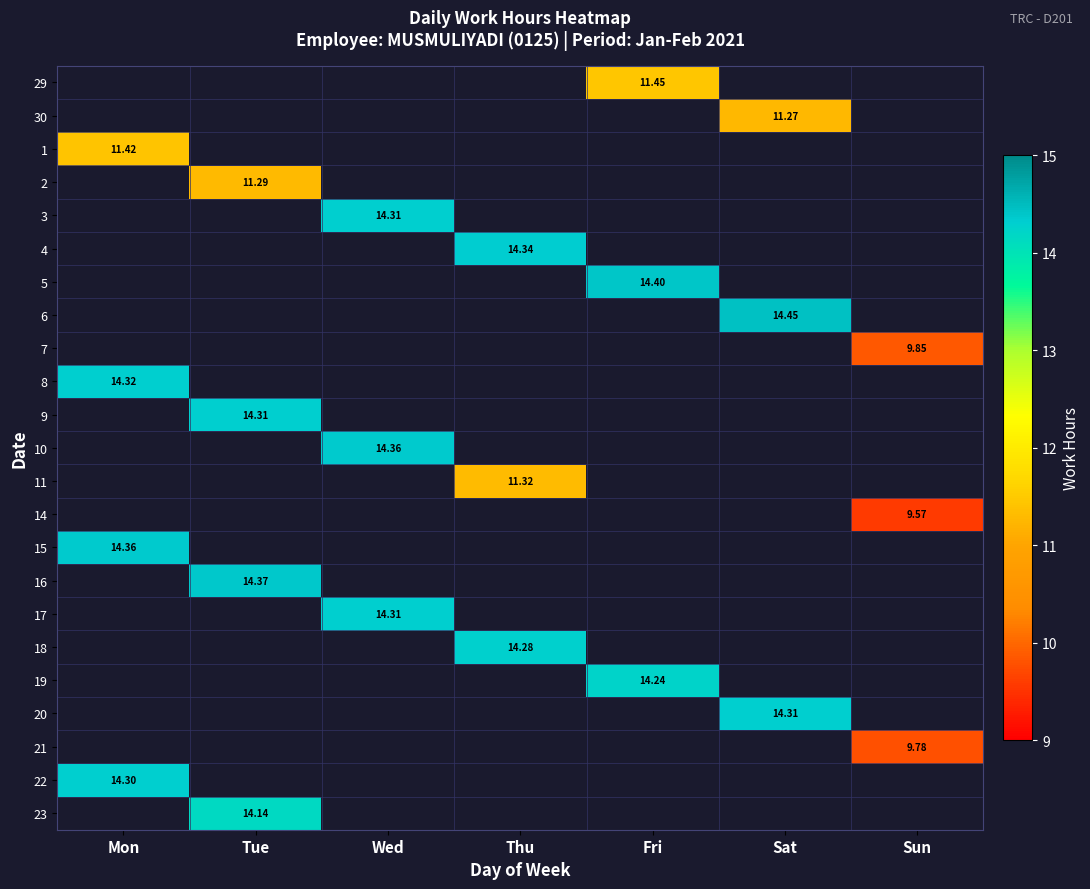

At which category does the chart reach its peak across all series?

Sat